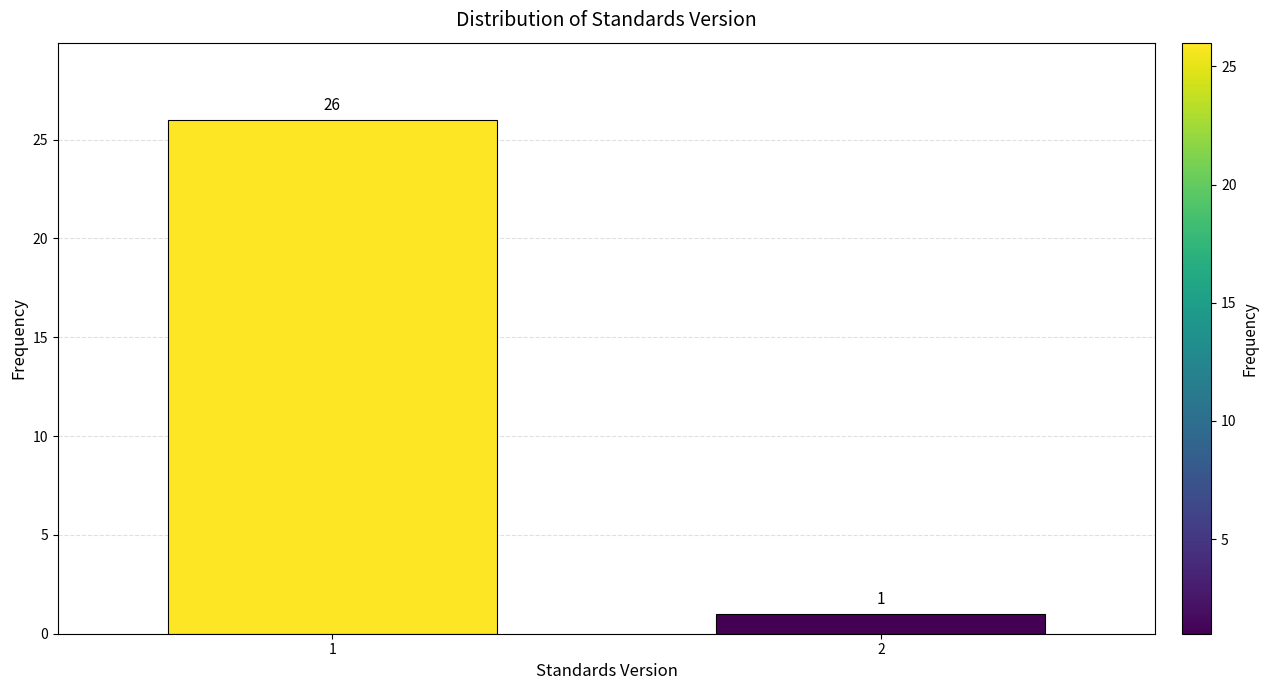

Reading left to right, extract all data points from this chart.

26	1